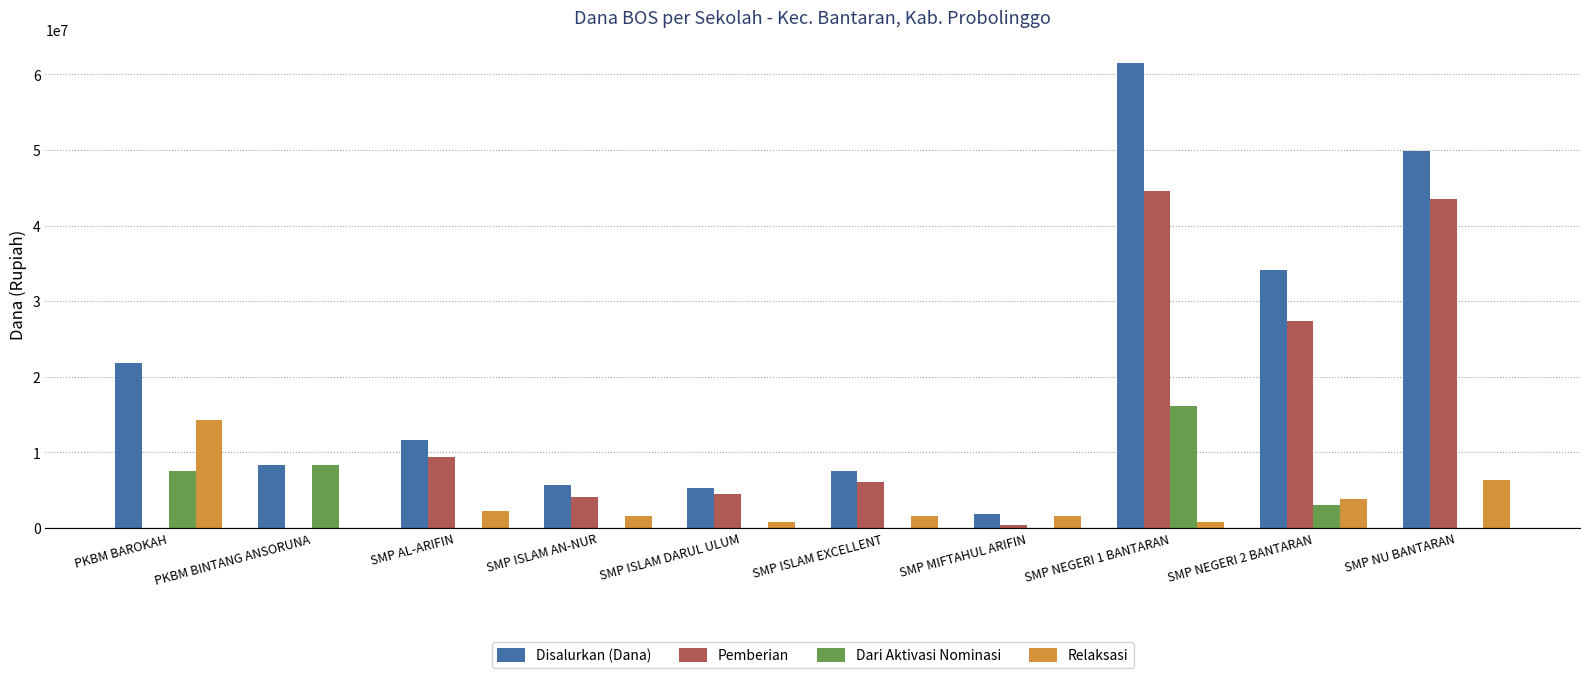

How many series are shown in this chart?

4